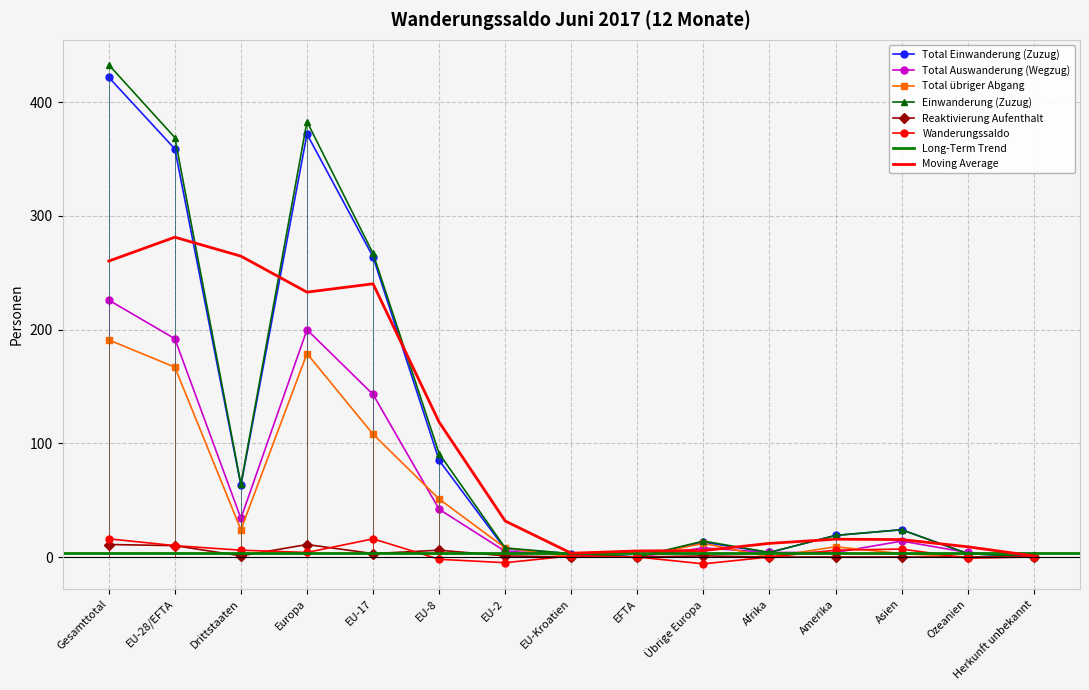

Is this an area chart (filled region under the line)?

No